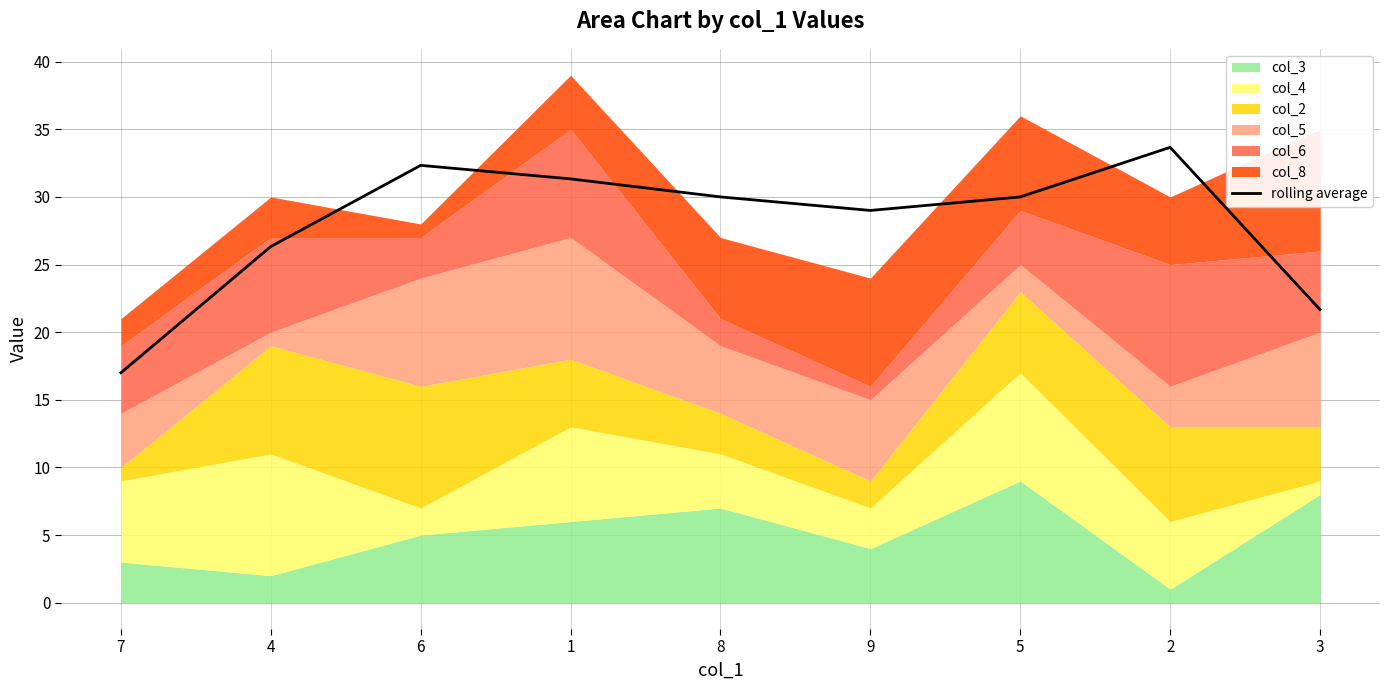

How many lines are shown in the chart?

1